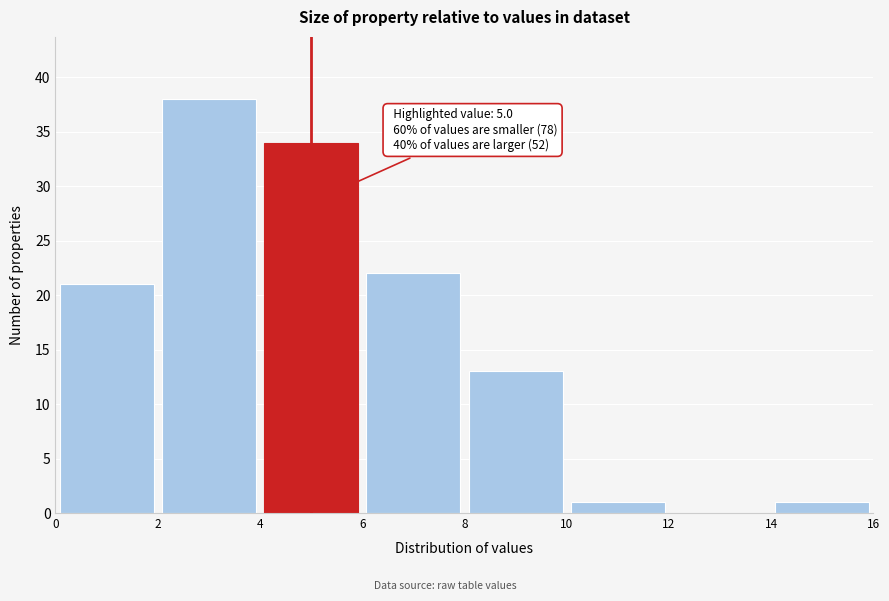

Which range on the x-axis has the tallest bar?

2 to 4